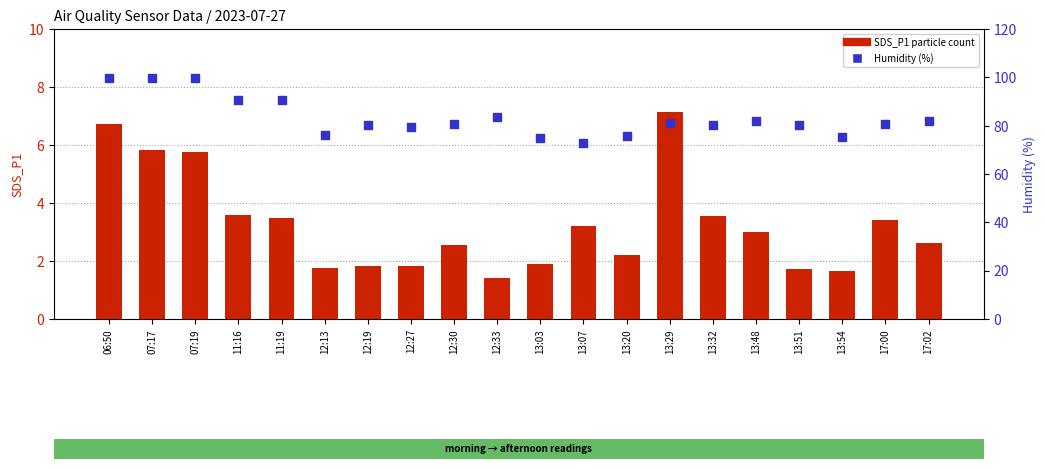

Is the value of SDS_P1 (particle count) at 13:07 greater than the value of Humidity (%) at 13:32?

No